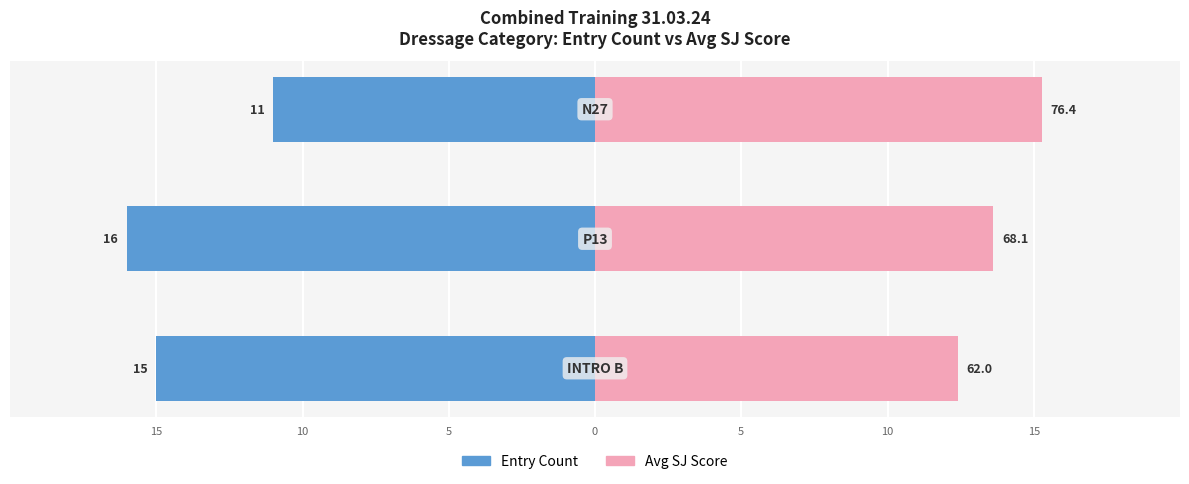

What is the maximum value shown in the chart?

15.3